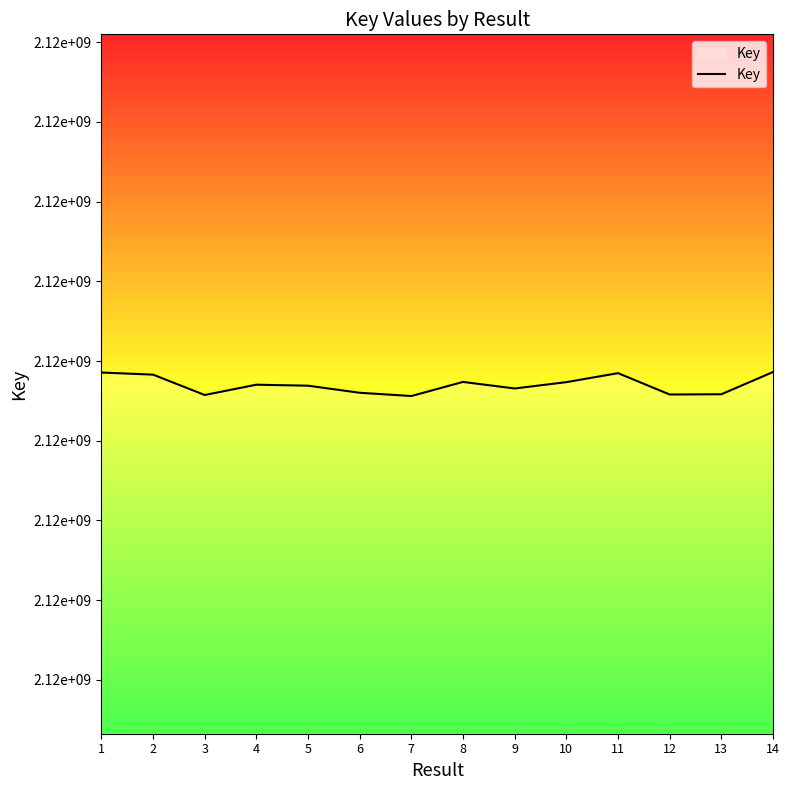

Approximately how many times larger is the value at 6 compared to 9?

1.0